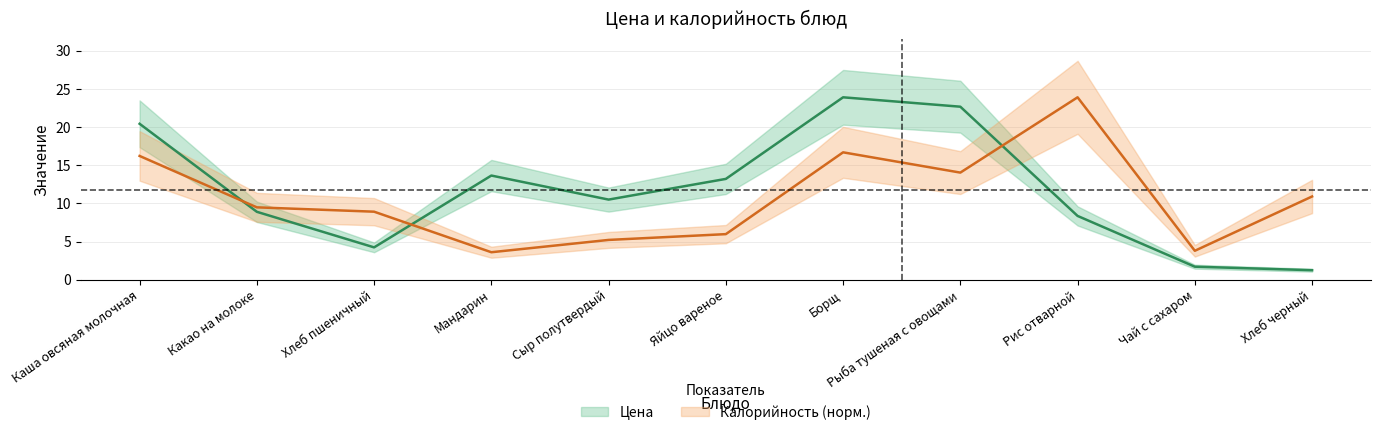

After their last crossing, which series has the higher values: Калорийность or Цена?

Калорийность